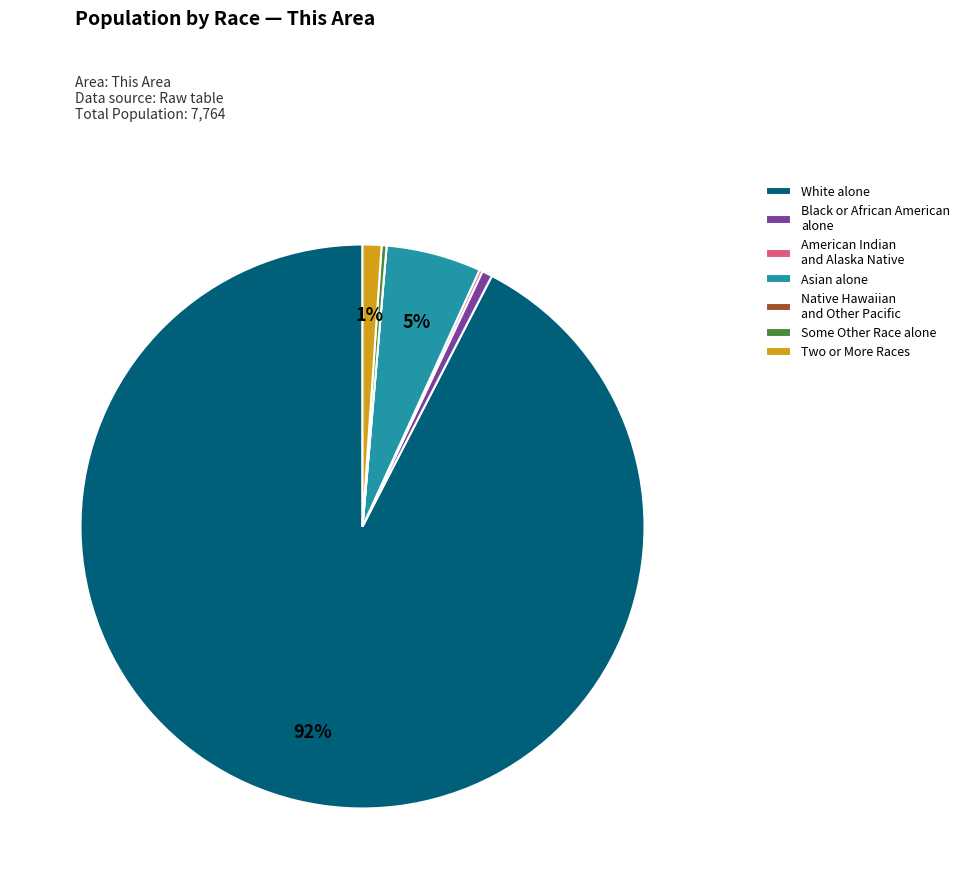

Which category has the biggest portion of the pie?

White alone